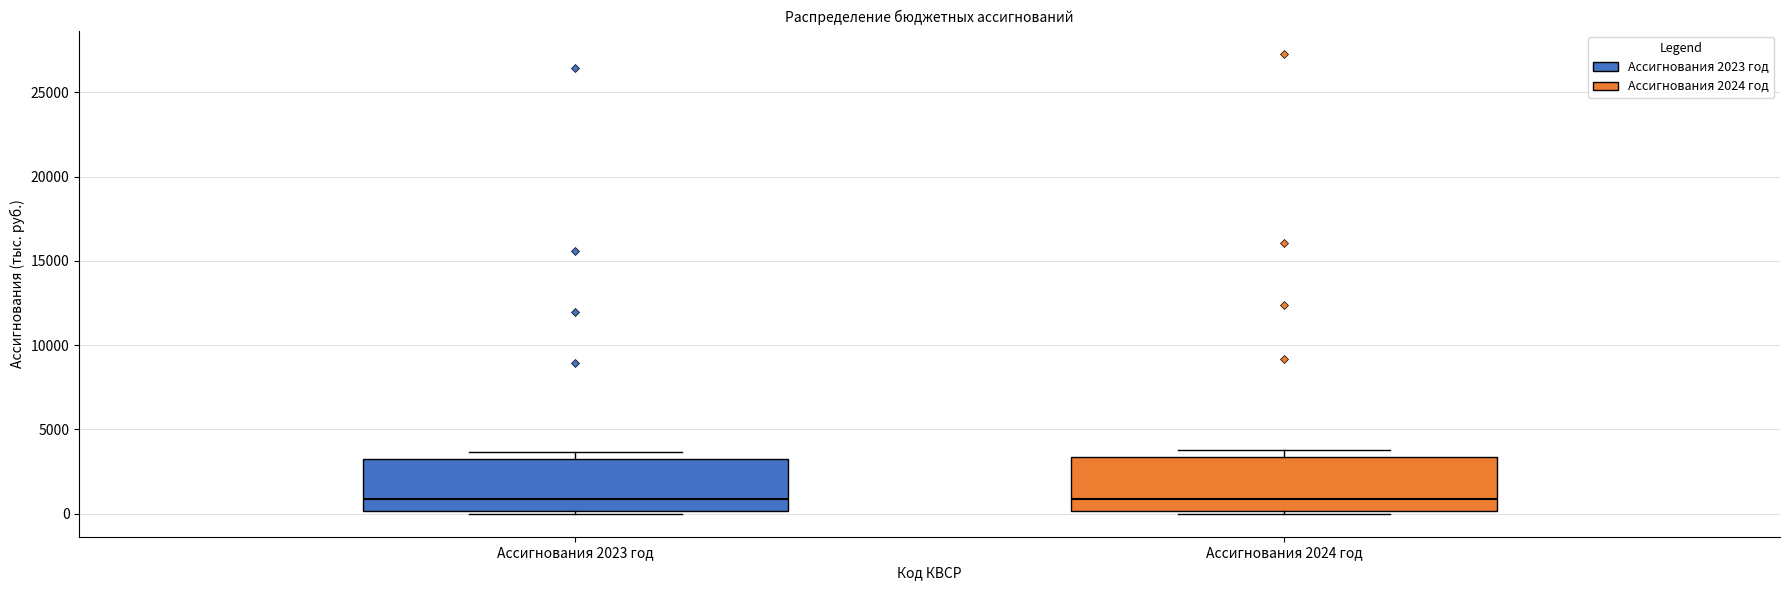

Reading left to right, transcribe this box plot: for each box, give where its median line is, the range the box spans, and where its two whiskers end, as read against the y-axis. The values are not printed on the chart, so give them approximately, as read against the axis.

Ассигнования 2023 год: median 1000, box 0 to 3500, whiskers 0 (just below the box's lower edge) to 3500 (just above the box's upper edge)
Ассигнования 2024 год: median 1000, box 0 to 3500, whiskers 0 (just below the box's lower edge) to 4000